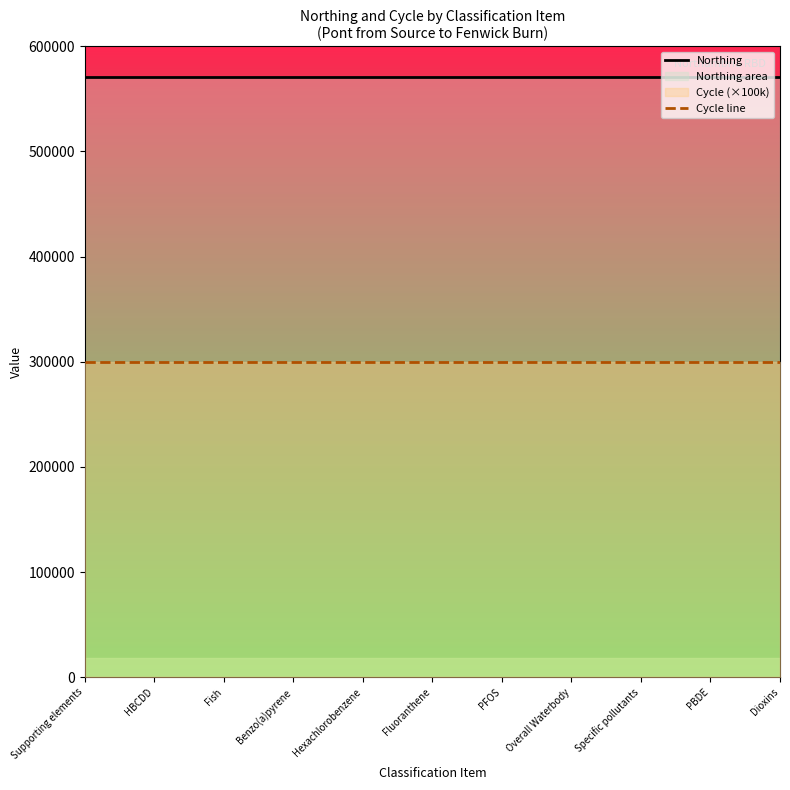

Rank the series at Overall Waterbody from lowest to highest value.

Cycle line, Northing